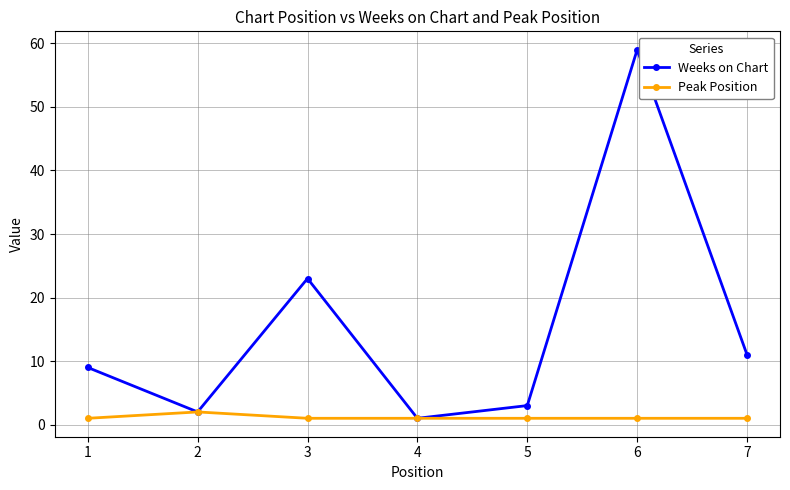

What is the greatest value displayed?

59